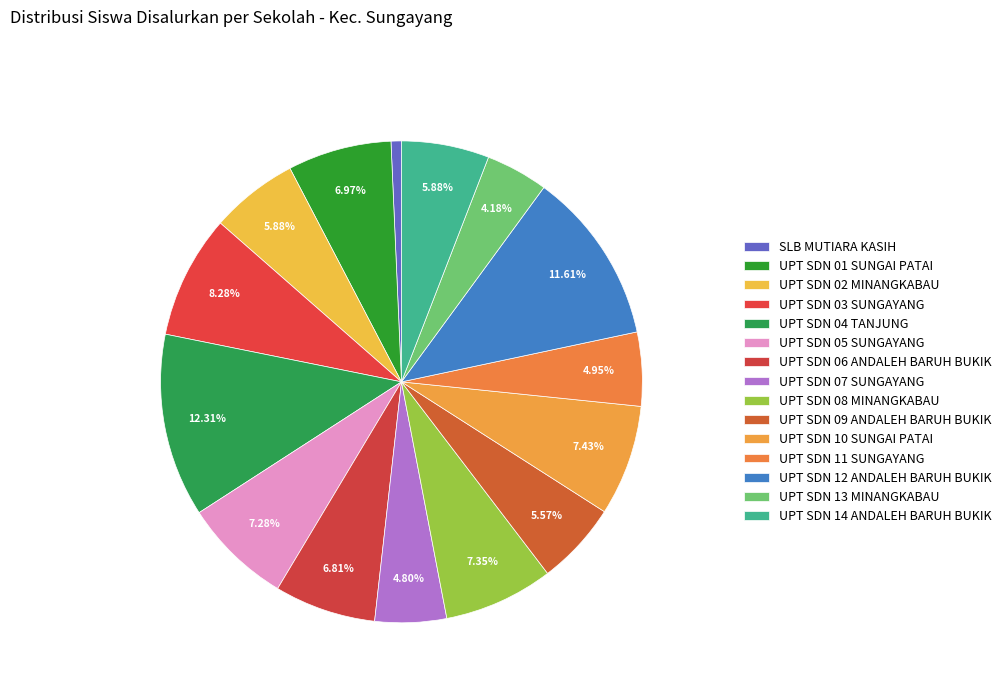

Count the number of slices in the pie.

15